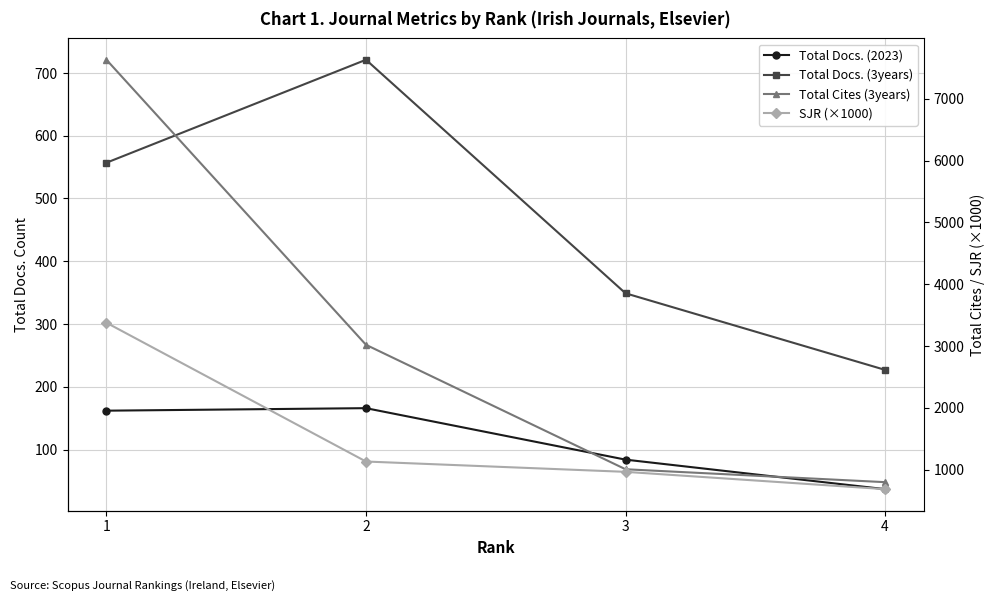

Rank the series by their maximum value, from highest to lowest.

Total Cites (3years), SJR (×1000), Total Docs. (3years), Total Docs. (2023)